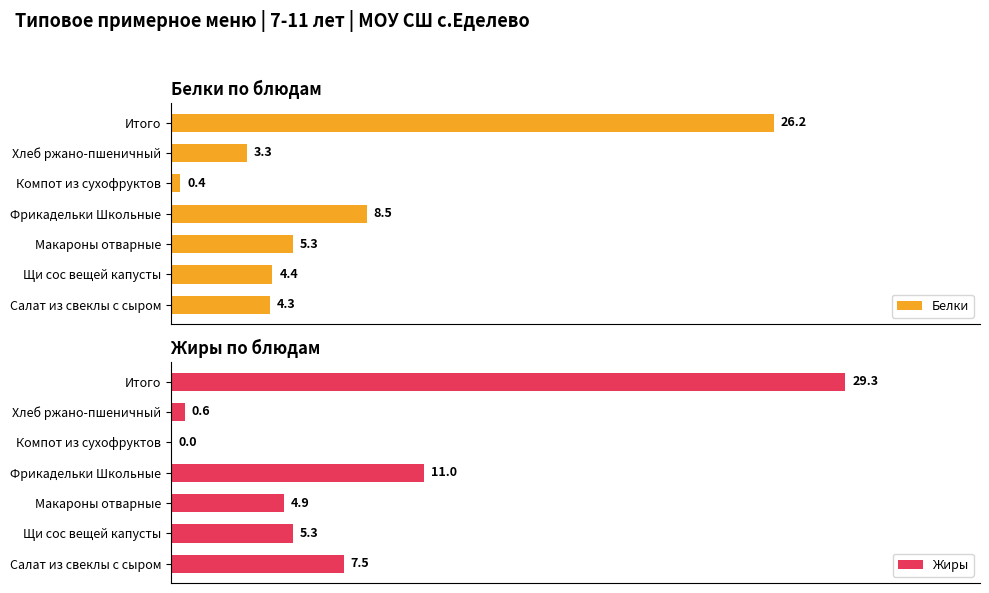

Where is Жиры nearest to the value 14?

Фрикадельки Школьные